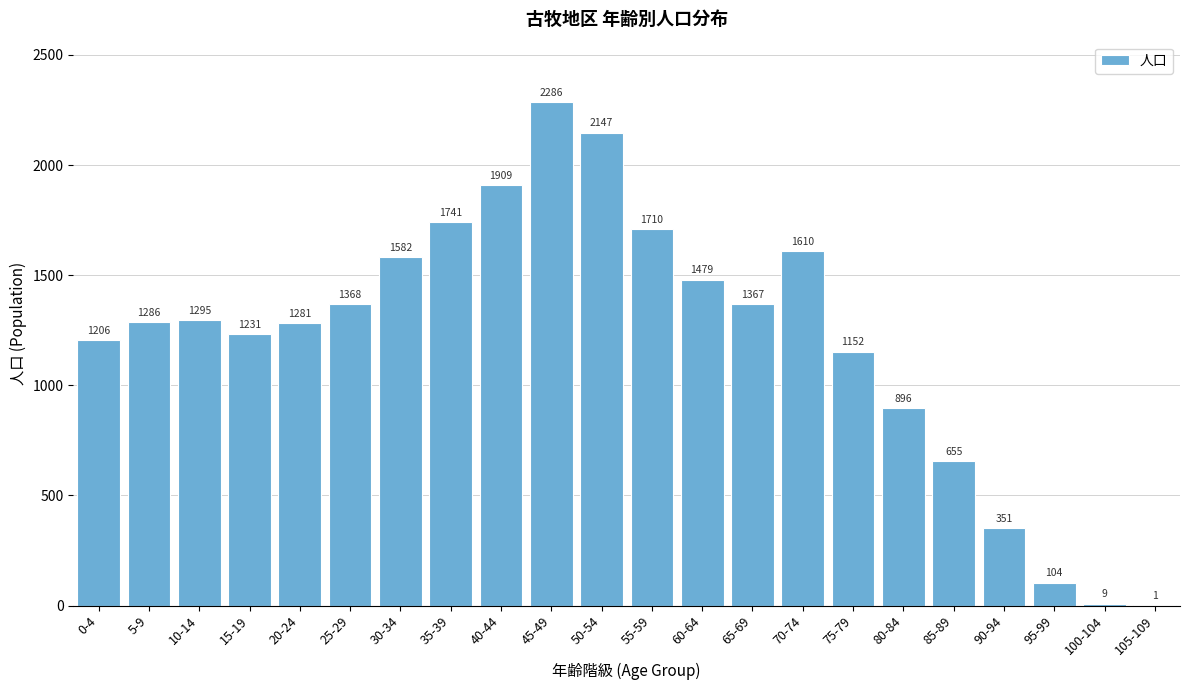

Reading left to right, transcribe all the data shown in this chart.

0-4=1206	5-9=1286	10-14=1295	15-19=1231	20-24=1281	25-29=1368	30-34=1582	35-39=1741	40-44=1909	45-49=2286	50-54=2147	55-59=1710	60-64=1479	65-69=1367	70-74=1610	75-79=1152	80-84=896	85-89=655	90-94=351	95-99=104	100-104=9	105-109=1